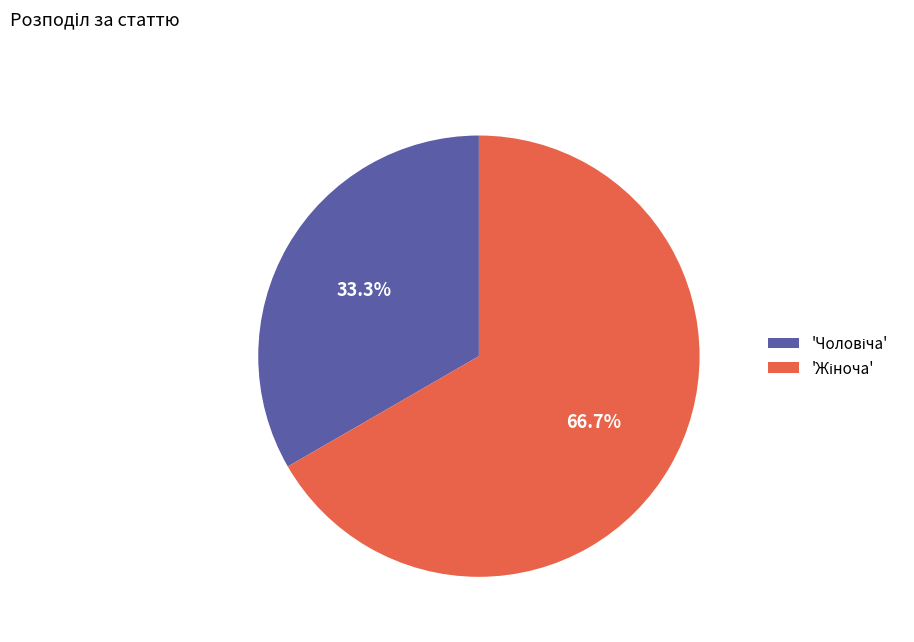

Is there a majority slice in this chart?

Yes